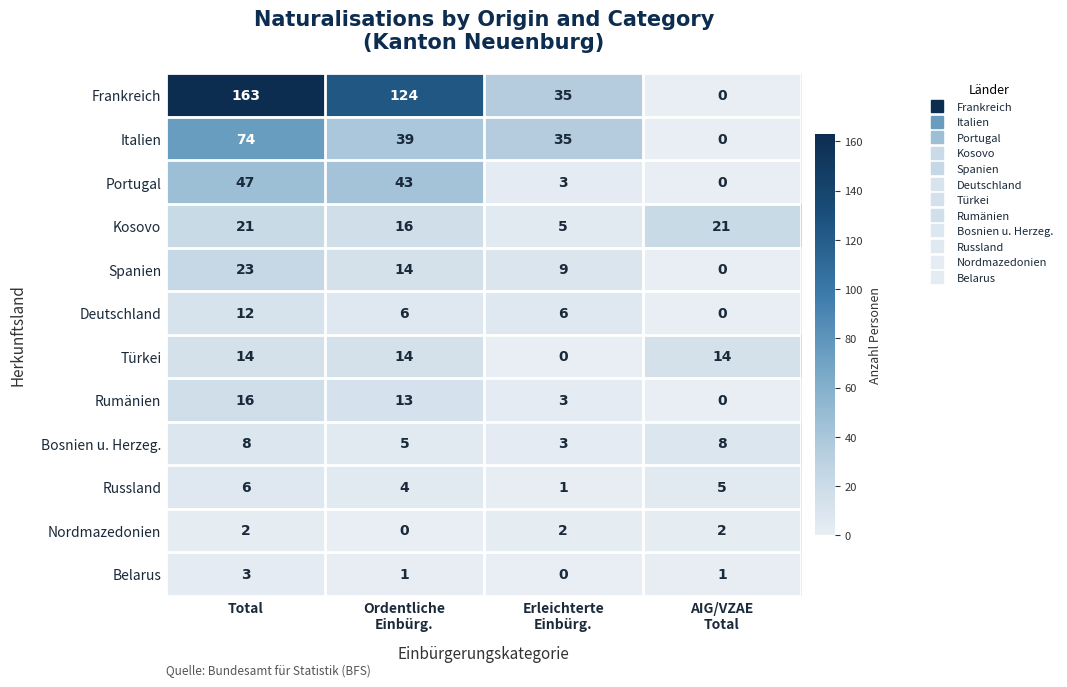

Count the Nordmazedonien values in the range 2 to 3.

3